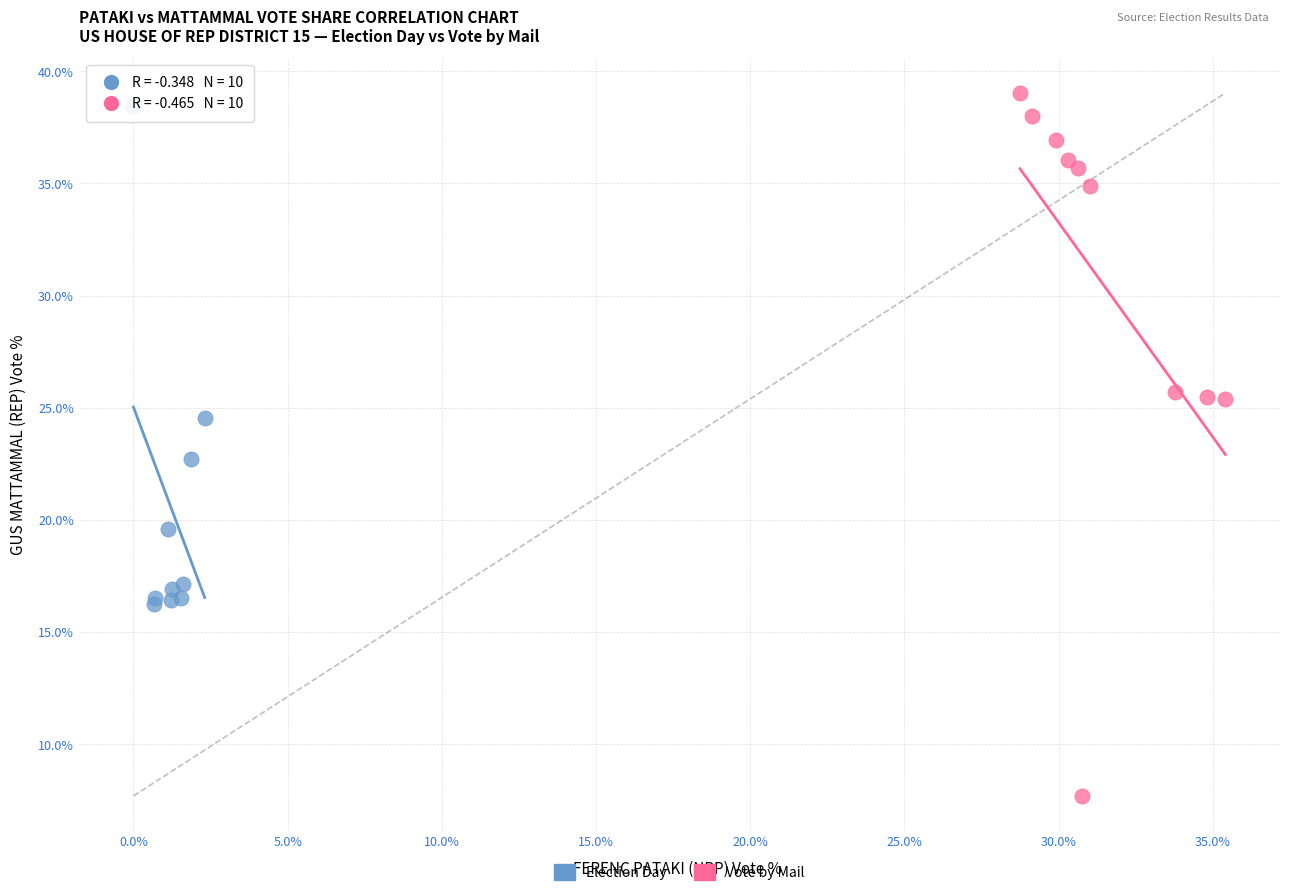

Which series has the widest spread of Y values?

Vote by Mail